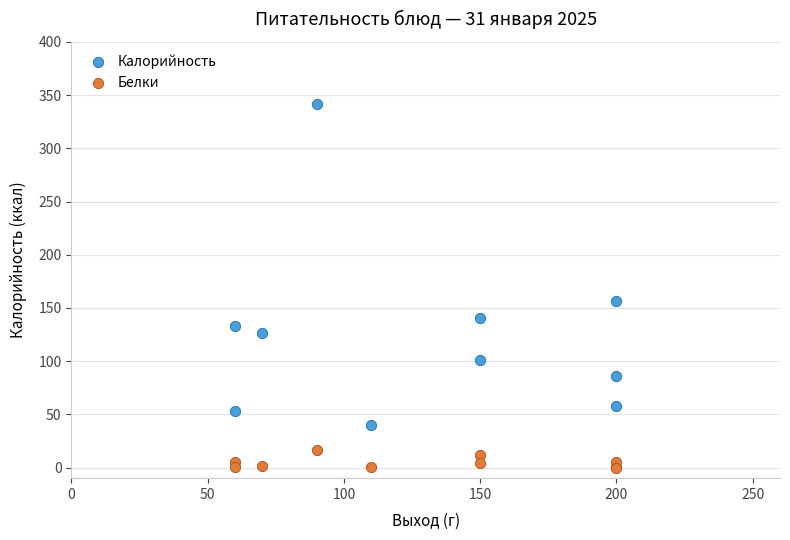

What is the X range (max minus min) for the scatter plot?

140.0